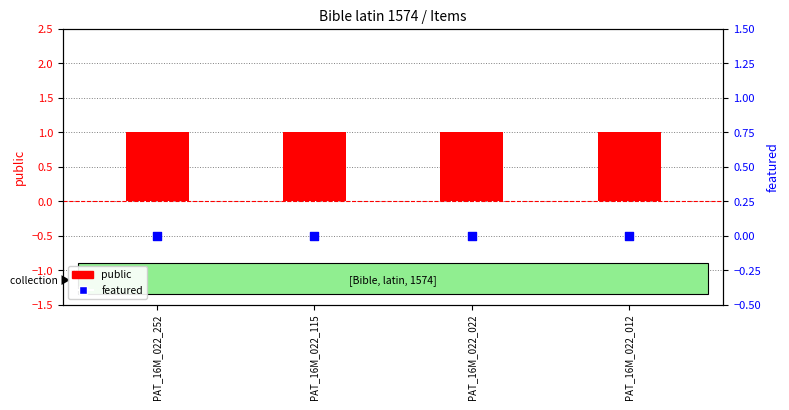

Is the value of featured at PAT_16M_022_115 greater than the value of public at PAT_16M_022_115?

No